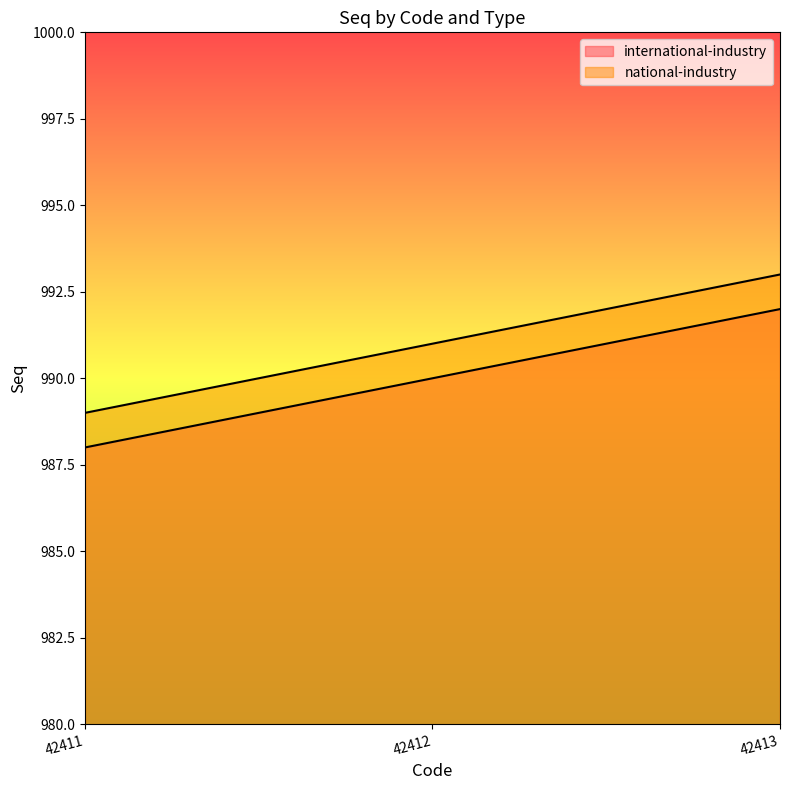

What is the total value across all series at 42411?

1977